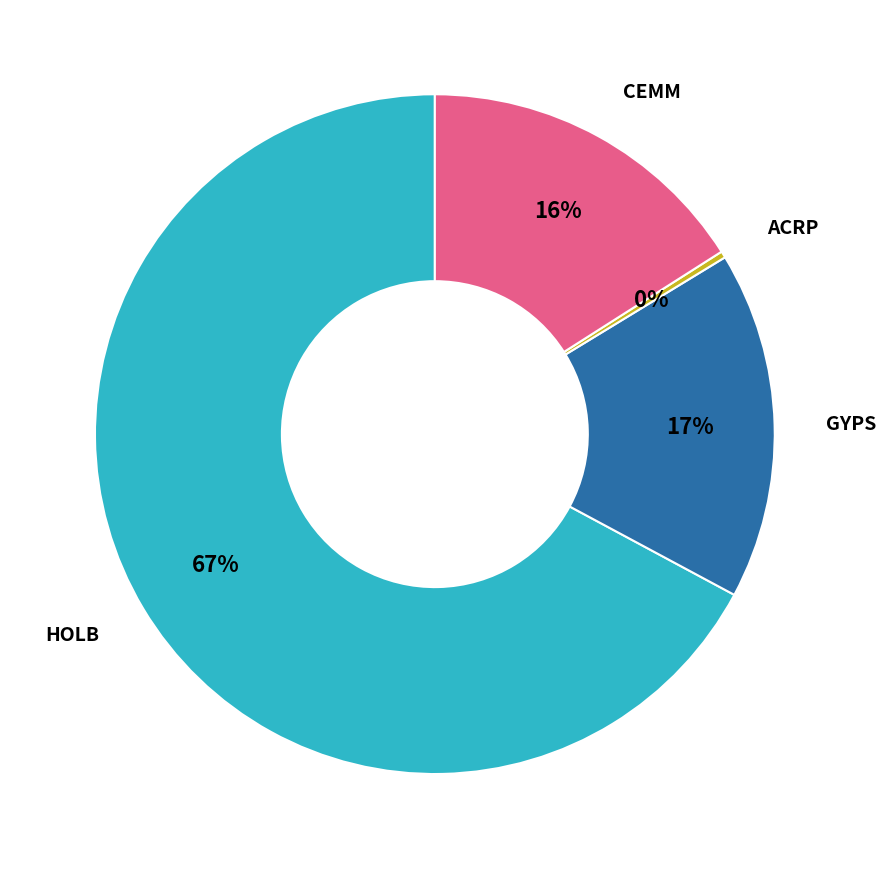

How many slices are in this pie chart?

4